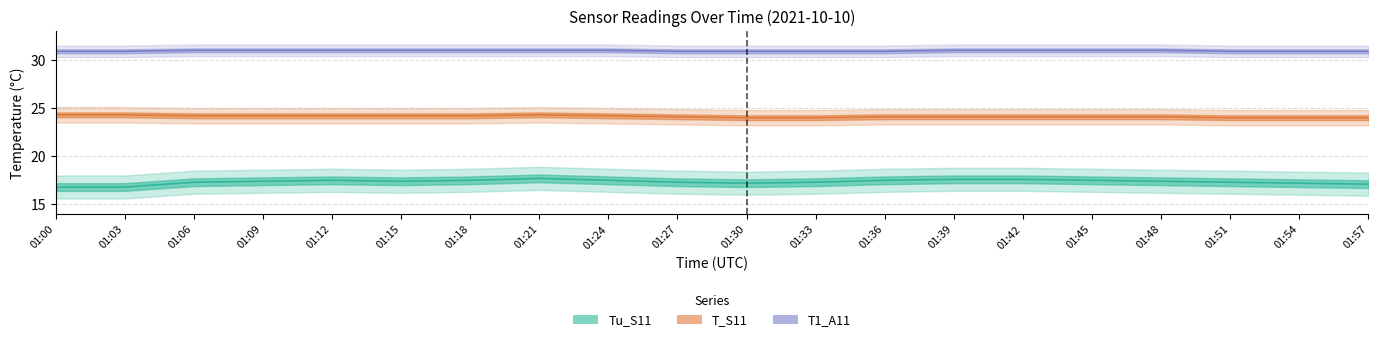

At which category is the sum across all series the highest?

01:21